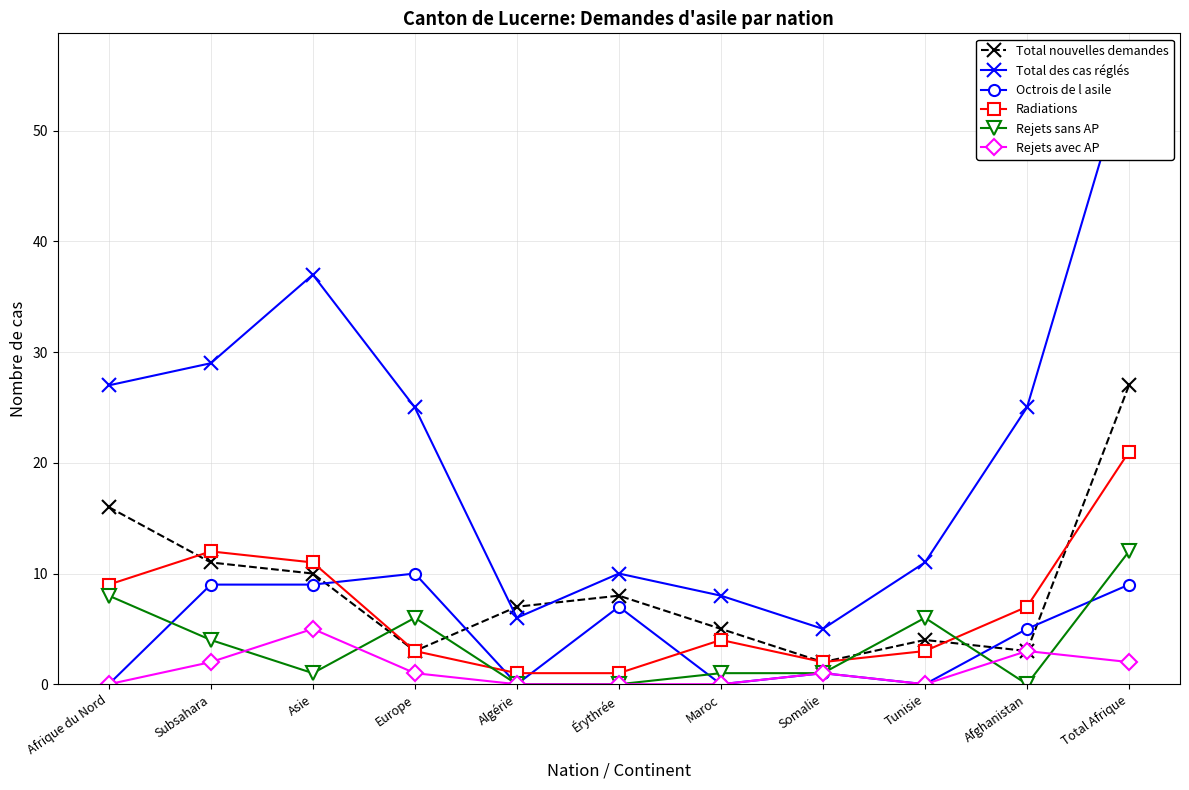

Which series changed the most between Subsahara and Érythrée?

Total des cas réglés